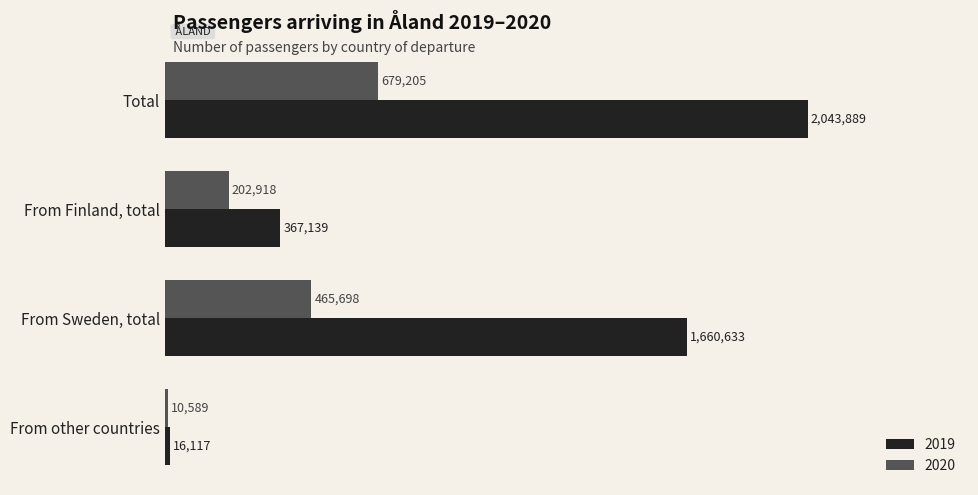

What are all the series names shown in the legend?

2019, 2020